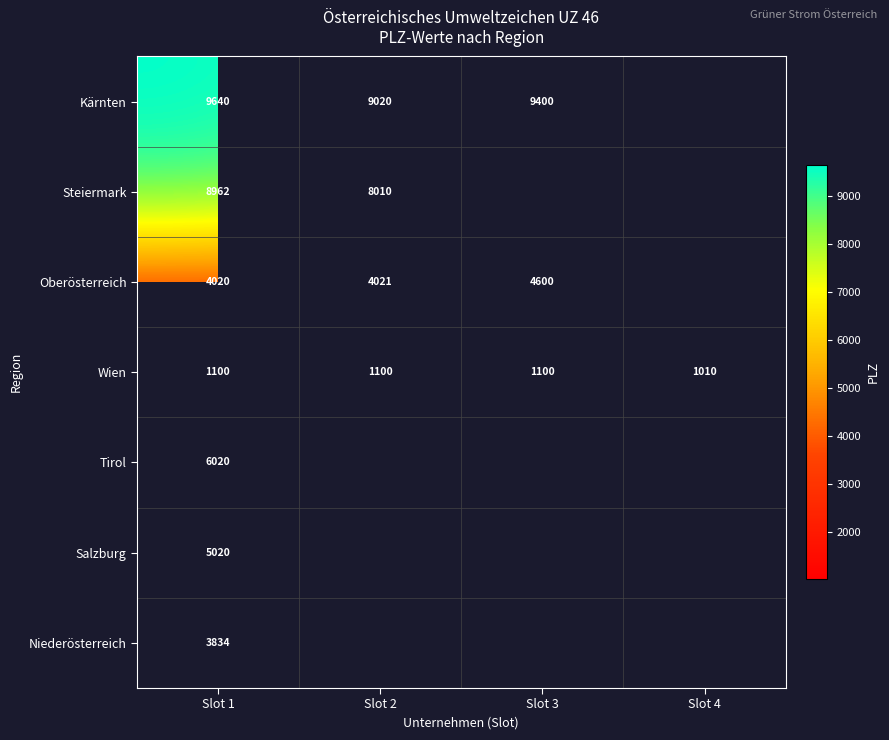

Rank the series at Slot 1 from lowest to highest value.

Wien, Niederösterreich, Oberösterreich, Salzburg, Tirol, Steiermark, Kärnten